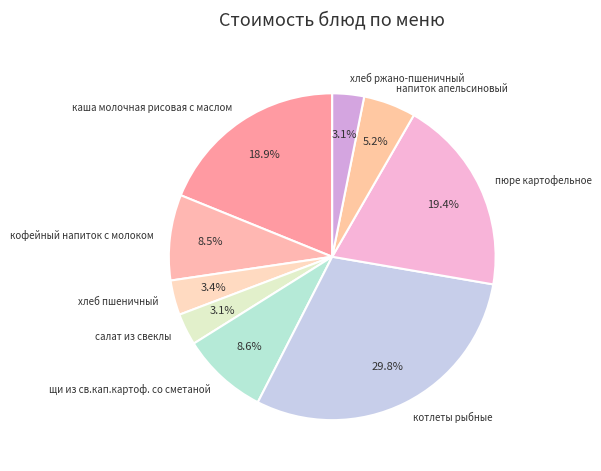

To the nearest percent, what portion does каша молочная рисовая с маслом represent?

19%